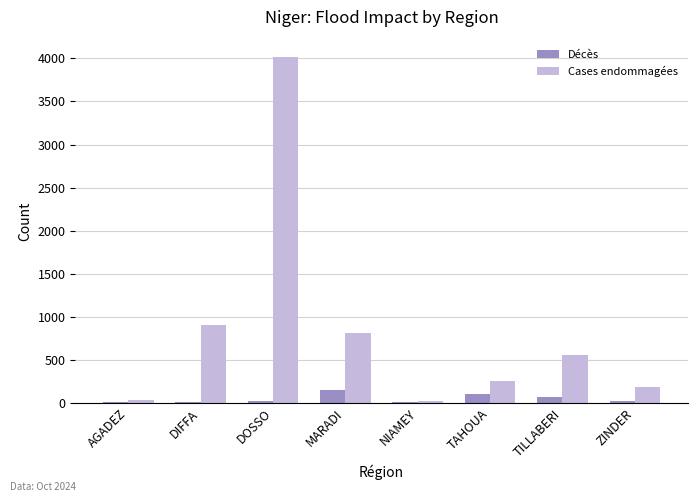

What is the spread (max minus min) of values at TILLABERI?

487